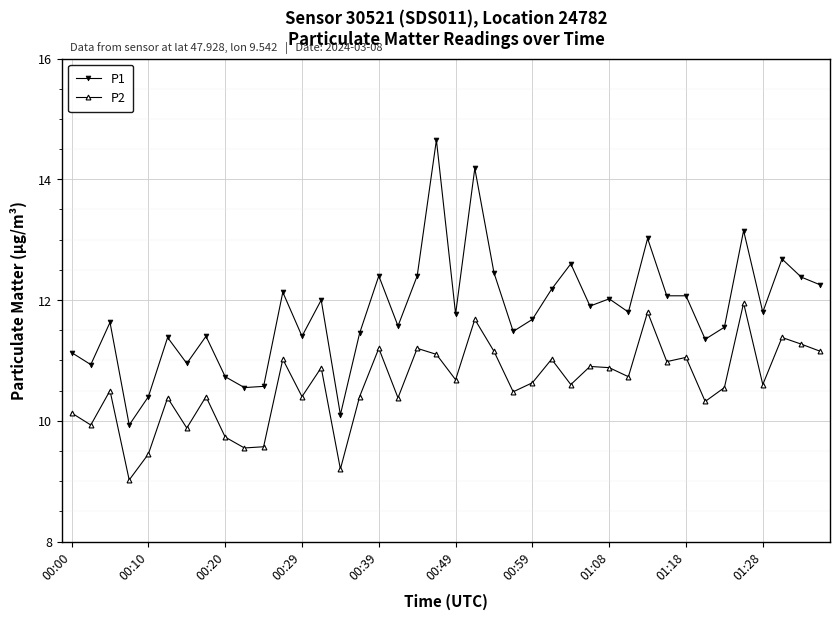

Which series has the largest total across all categories?

P1